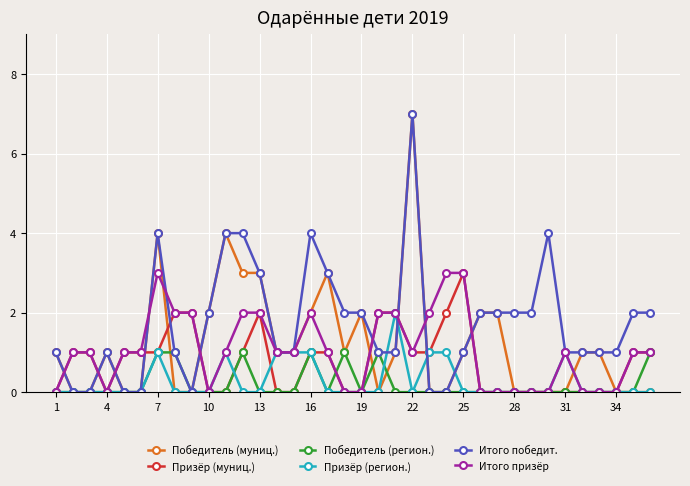

What is the sum of all Победитель (муниц.) values?

43